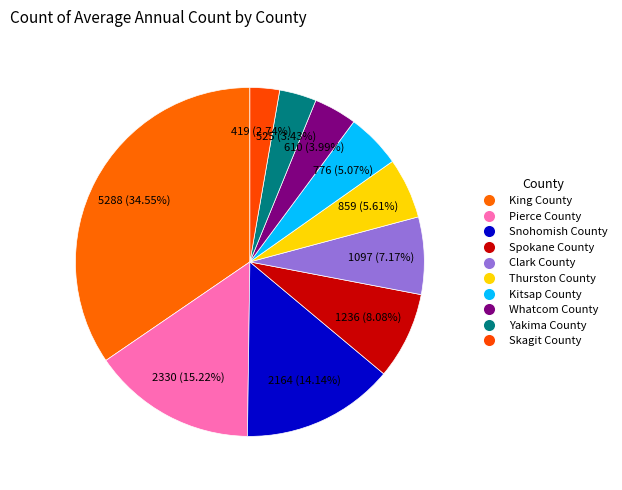

Does King County account for over 50% of the chart?

No